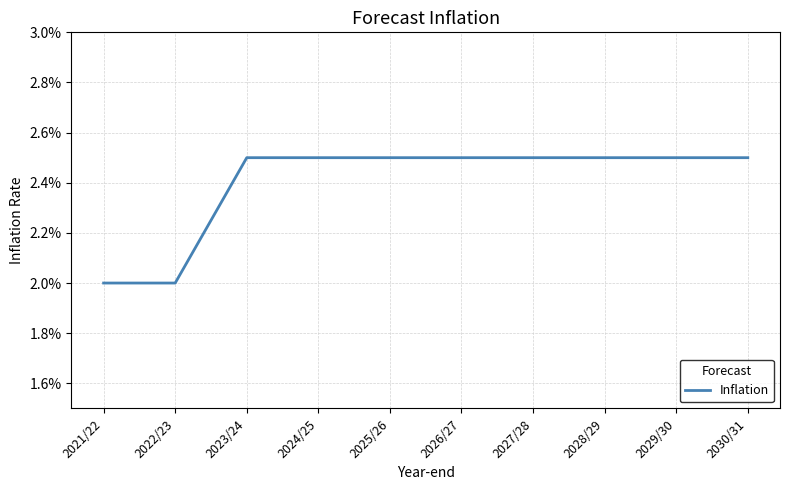

Rank the categories by value from lowest to highest.

2021/22, 2022/23, 2023/24, 2024/25, 2025/26, 2026/27, 2027/28, 2028/29, 2029/30, 2030/31